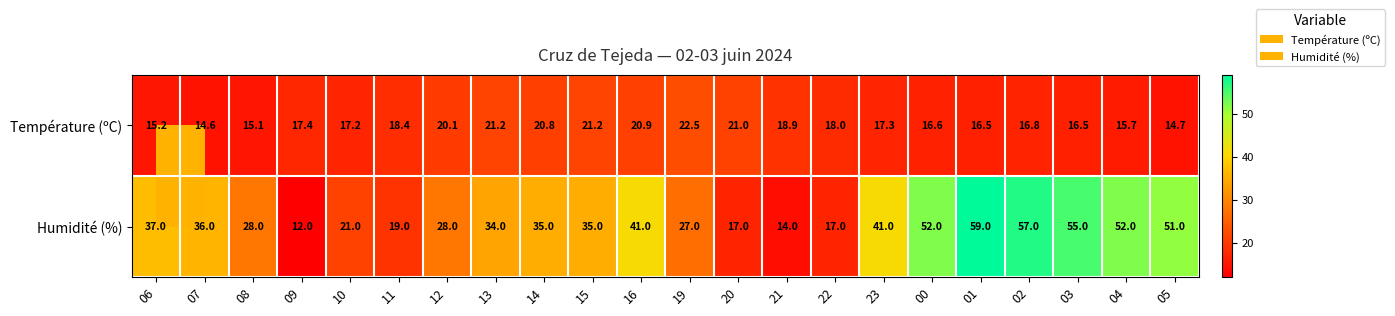

Is it true that Humidité (%) equals 5.3 at 20?

False